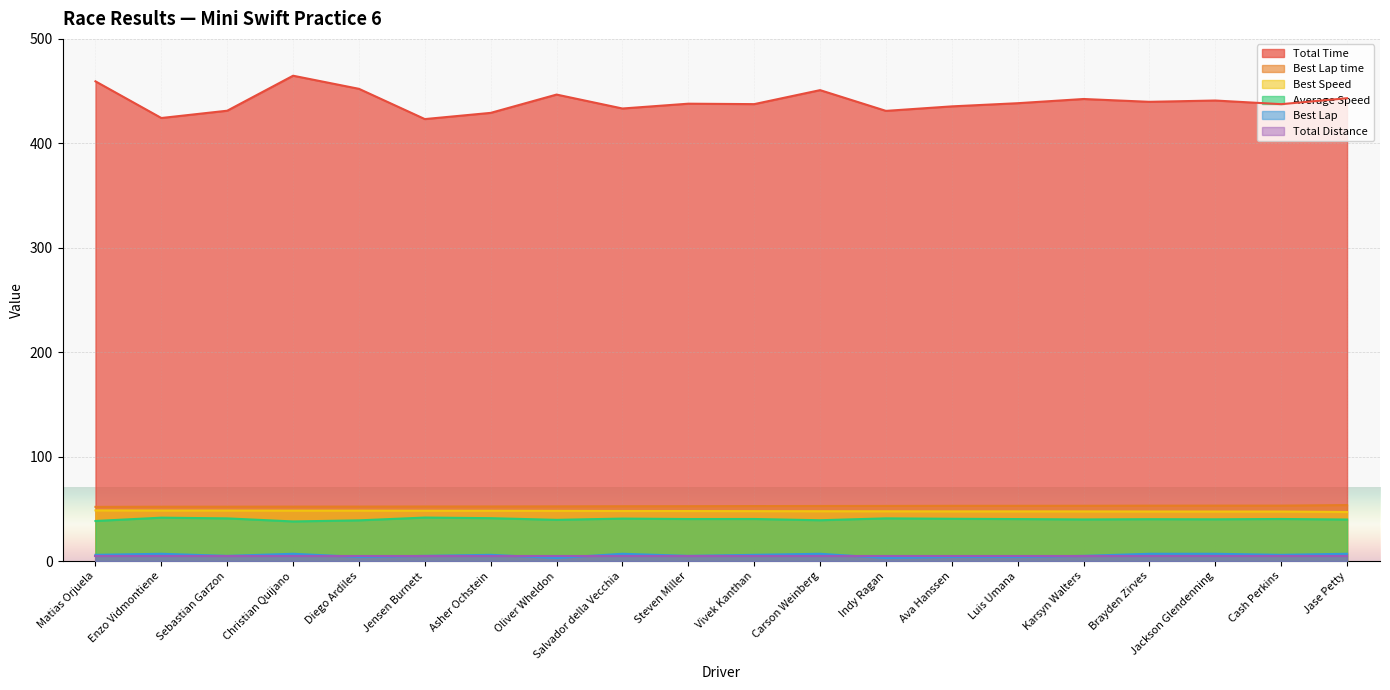

Does the chart display data point markers on the line(s)?

No